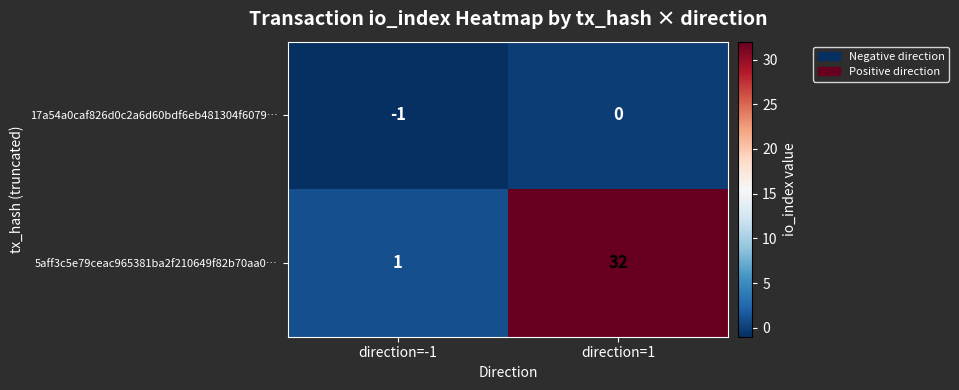

How many categories are shown in the chart?

2